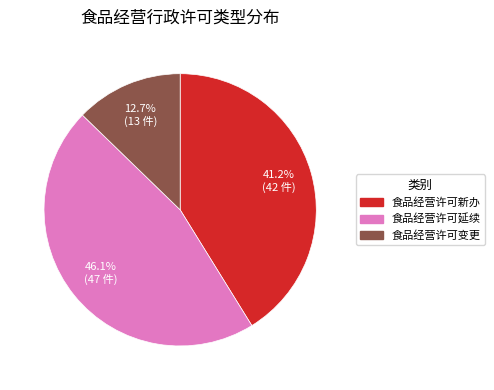

How many segments does this pie chart have?

3